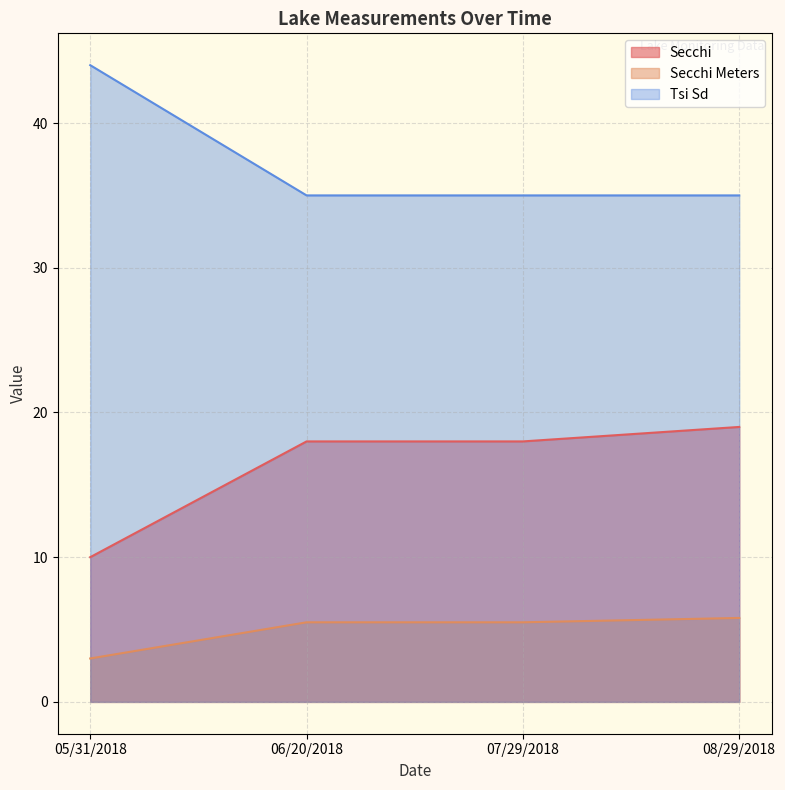

What is the label of the 2nd point from the right?

07/29/2018